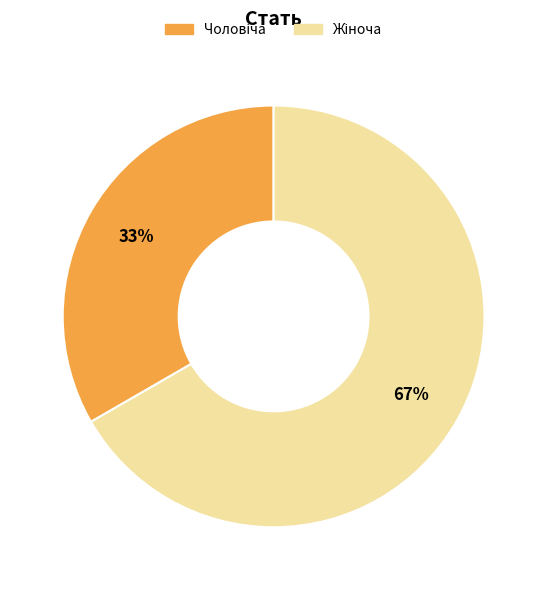

To the nearest percent, what is the average slice percentage?

50%